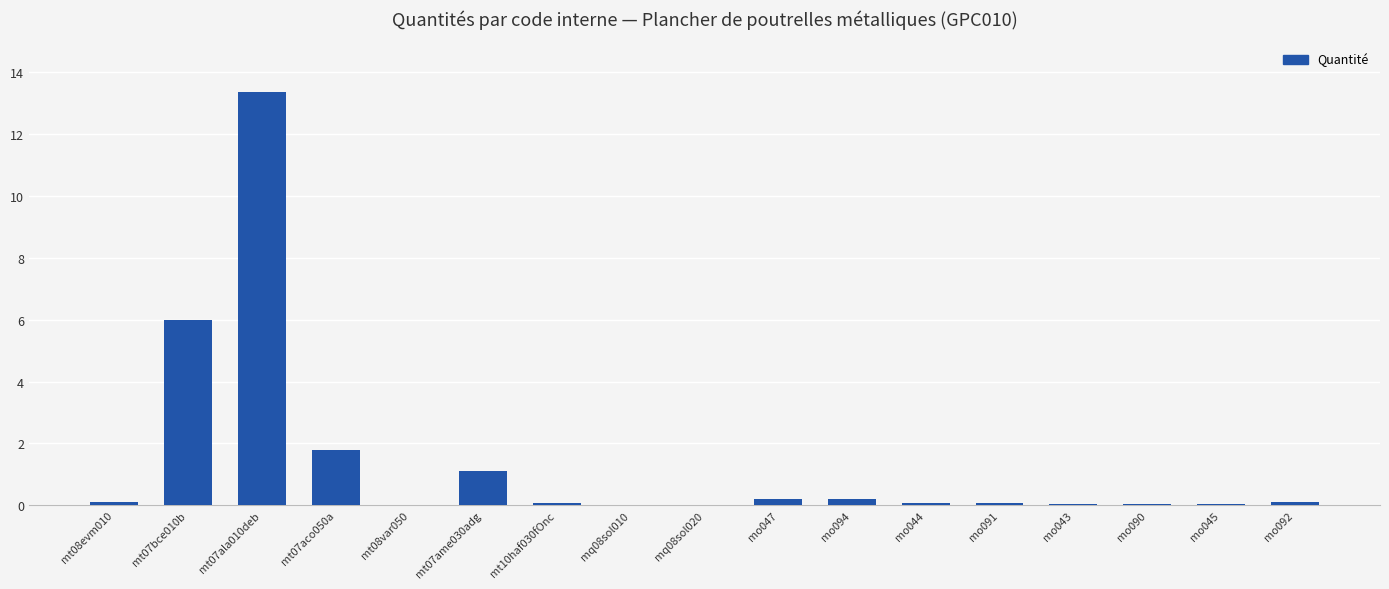

Are the bars horizontal?

No